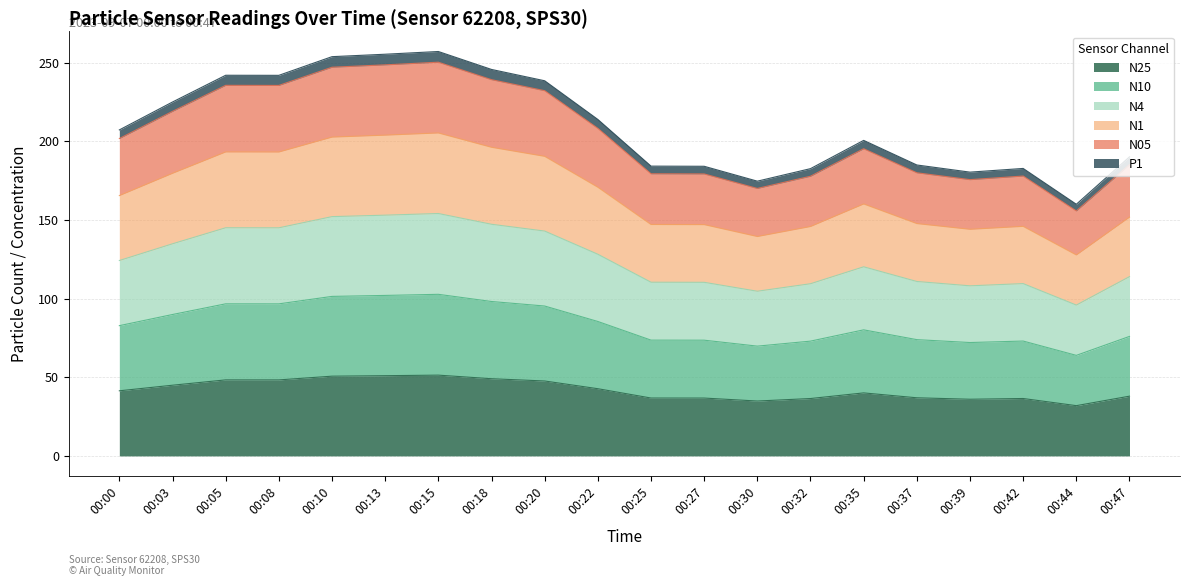

Does the chart have visible grid lines?

Yes